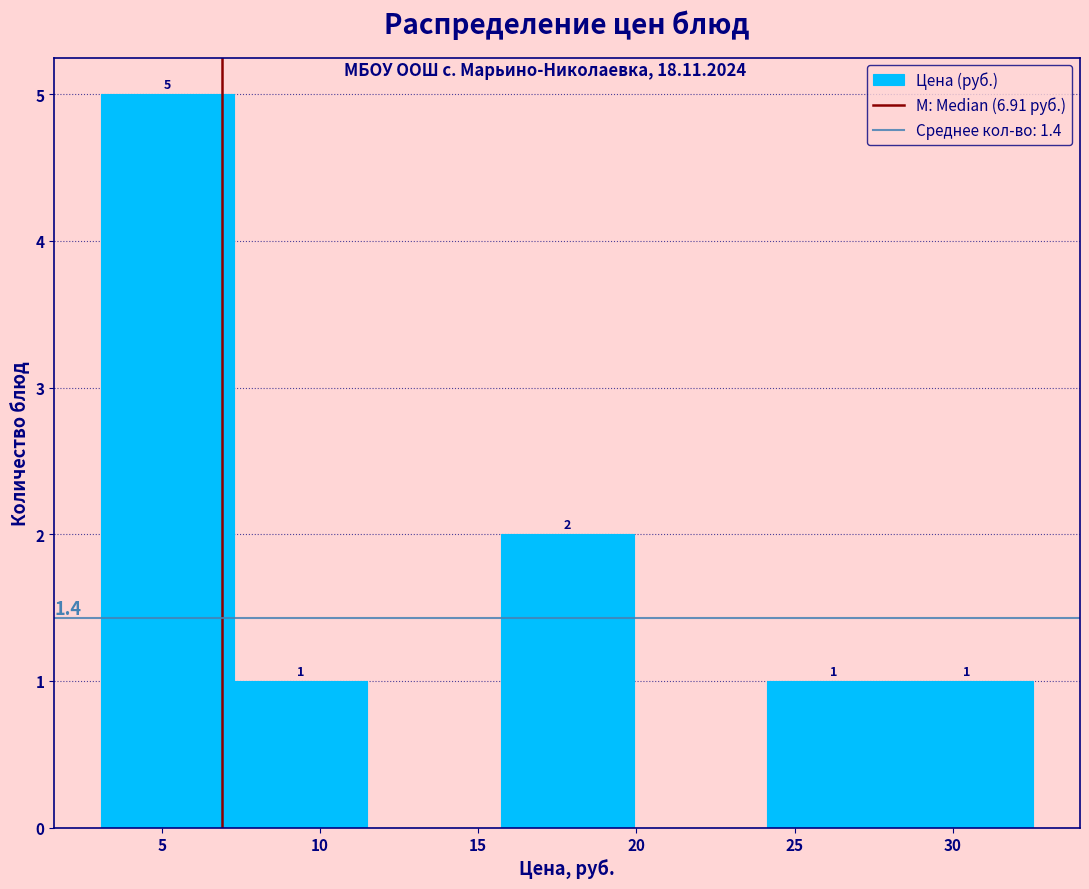

Over which range of the x-axis is the bar tallest?

3.0 to 7.5